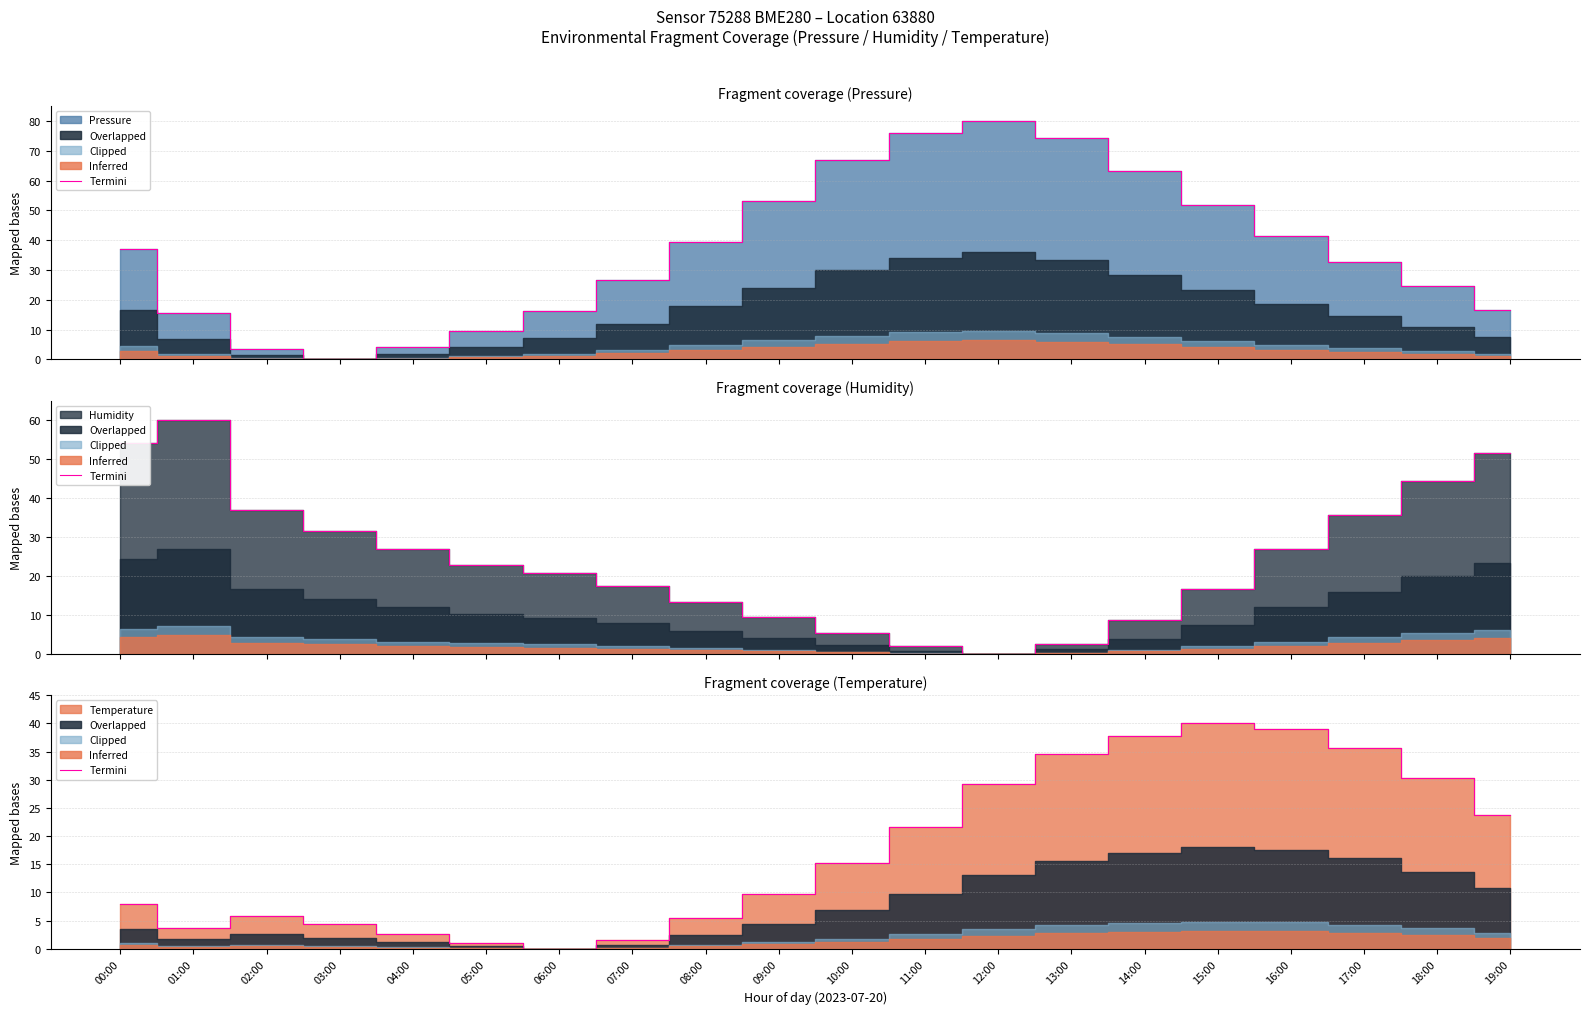

Rank the categories by value from lowest to highest.

06:00, 05:00, 07:00, 04:00, 01:00, 03:00, 08:00, 02:00, 00:00, 09:00, 10:00, 11:00, 19:00, 12:00, 18:00, 13:00, 17:00, 14:00, 16:00, 15:00